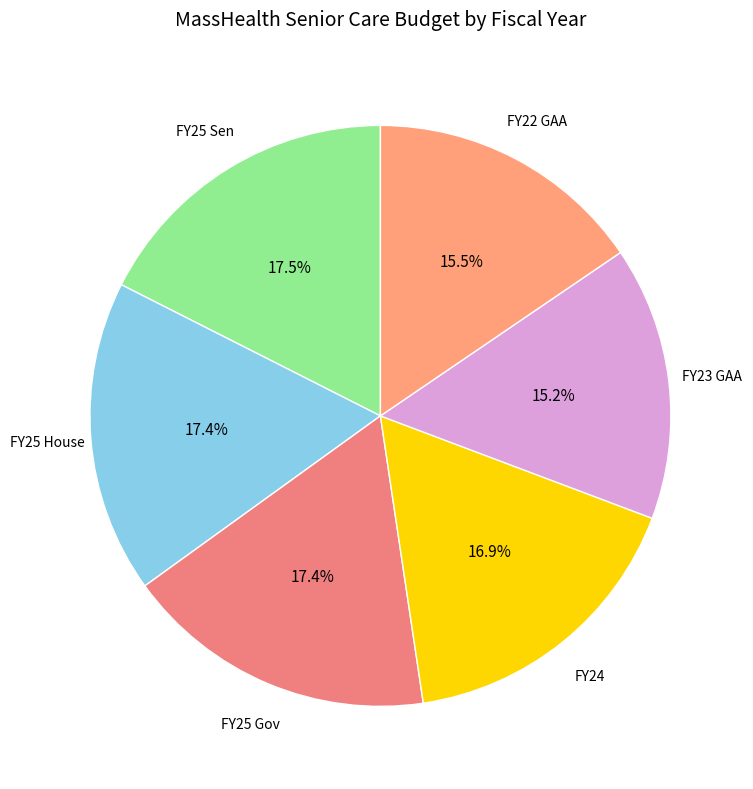

Does FY25 Sen account for over 50% of the chart?

No